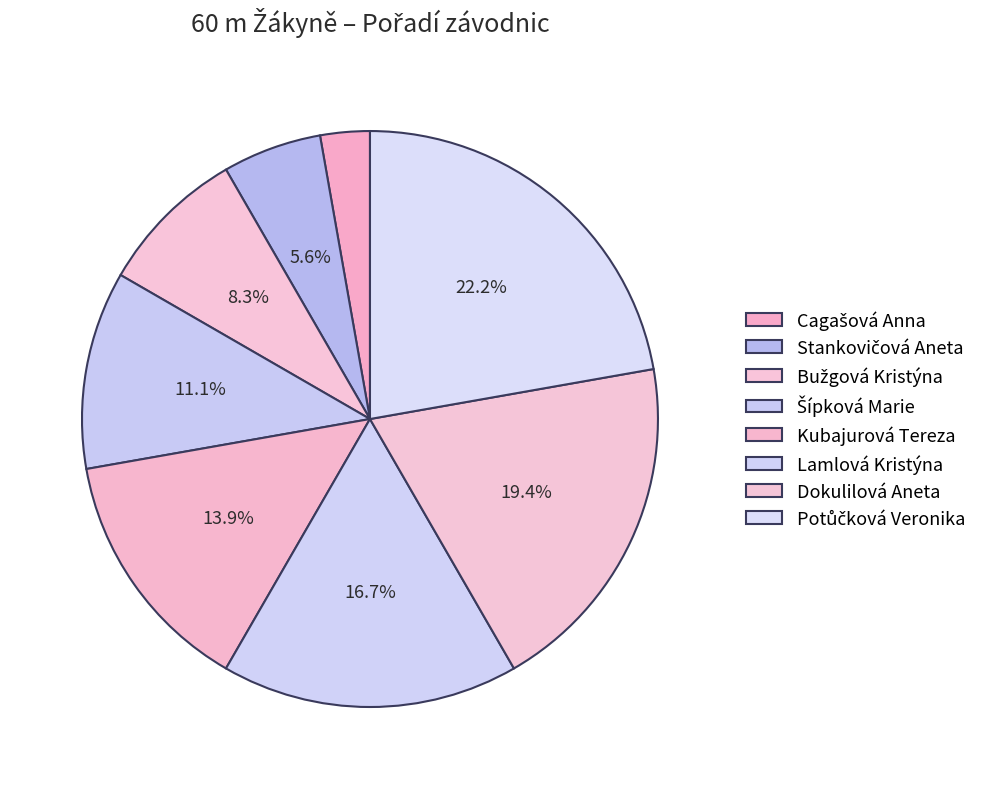

Combined, do Bužgová Kristýna and Stankovičová Aneta account for over 50%?

No